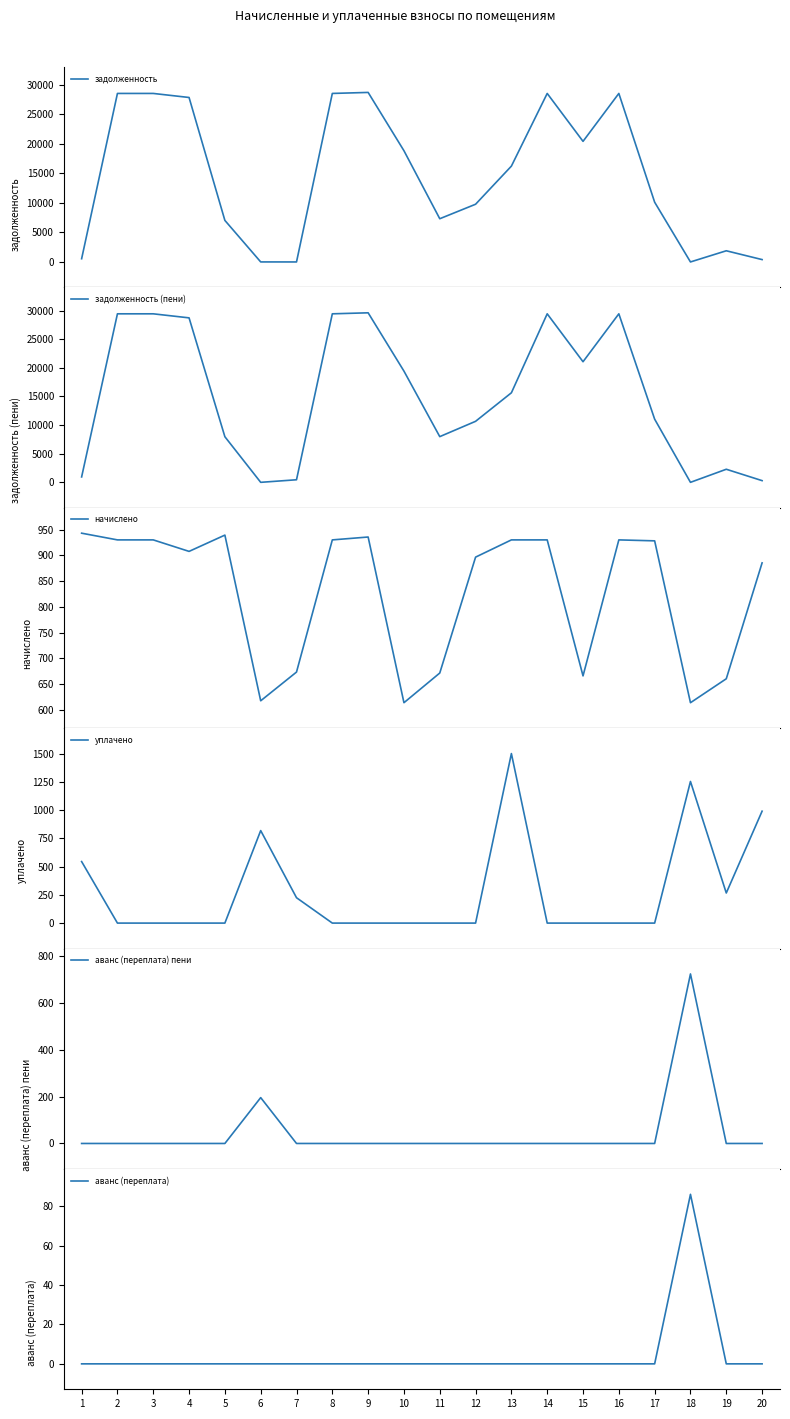

Reading left to right, transcribe all the data shown in this chart.

задолженность: 1=544.4	2=28518.0	3=28518.0	4=27833.5	5=7029.6	6=4.7	7=0.1	8=28518.0	9=28689.1	10=18821.9	11=7315.0	12=9766.4	13=16218.0	14=28518.0	15=20408.8	16=28518.0	17=10111.1	18=0.0	19=1890.8	20=400.0
задолженность (пени): 1=943.0	2=29448.0	3=29448.0	4=28741.2	5=7968.9	6=0.0	7=448.9	8=29448.0	9=29624.7	10=19435.7	11=7986.4	12=10662.9	13=15648.0	14=29448.0	15=21074.7	16=29448.0	17=11039.3	18=0.0	19=2284.9	20=295.1
начислено: 1=943.0	2=930.0	3=930.0	4=907.7	5=939.3	6=617.5	7=673.3	8=930.0	9=935.6	10=613.8	11=671.5	12=896.5	13=930.0	14=930.0	15=665.9	16=930.0	17=928.1	18=613.8	19=660.3	20=885.4
уплачено: 1=544.4	2=0.0	3=0.0	4=0.0	5=0.0	6=818.5	7=224.5	8=0.0	9=0.0	10=0.0	11=0.0	12=0.0	13=1500.0	14=0.0	15=0.0	16=0.0	17=0.0	18=1253.0	19=266.3	20=990.3
аванс (переплата) пени: 1=0.0	2=0.0	3=0.0	4=0.0	5=0.0	6=196.2	7=0.0	8=0.0	9=0.0	10=0.0	11=0.0	12=0.0	13=0.0	14=0.0	15=0.0	16=0.0	17=0.0	18=725.3	19=0.0	20=0.0
аванс (переплата): 1=0.0	2=0.0	3=0.0	4=0.0	5=0.0	6=0.0	7=0.0	8=0.0	9=0.0	10=0.0	11=0.0	12=0.0	13=0.0	14=0.0	15=0.0	16=0.0	17=0.0	18=86.1	19=0.0	20=0.0